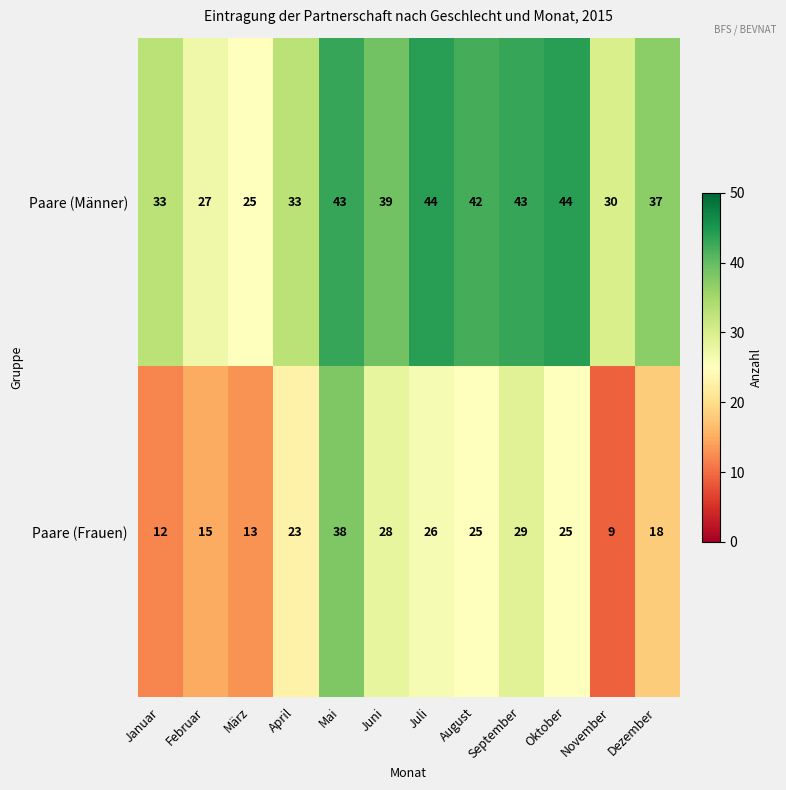

At which category is the sum across all series the highest?

Mai